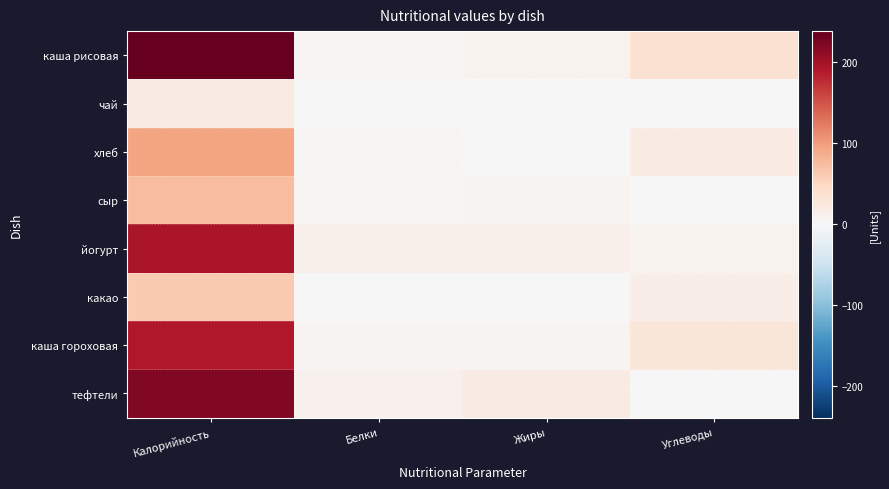

Which series has the largest range (max minus min)?

каша рисовая